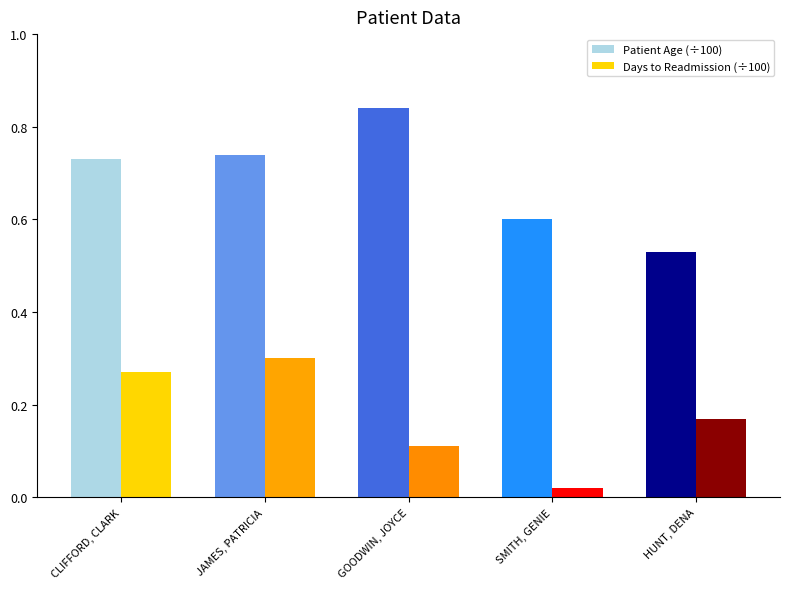

At which label is Patient Age (÷100) closest to 0?

HUNT, DENA